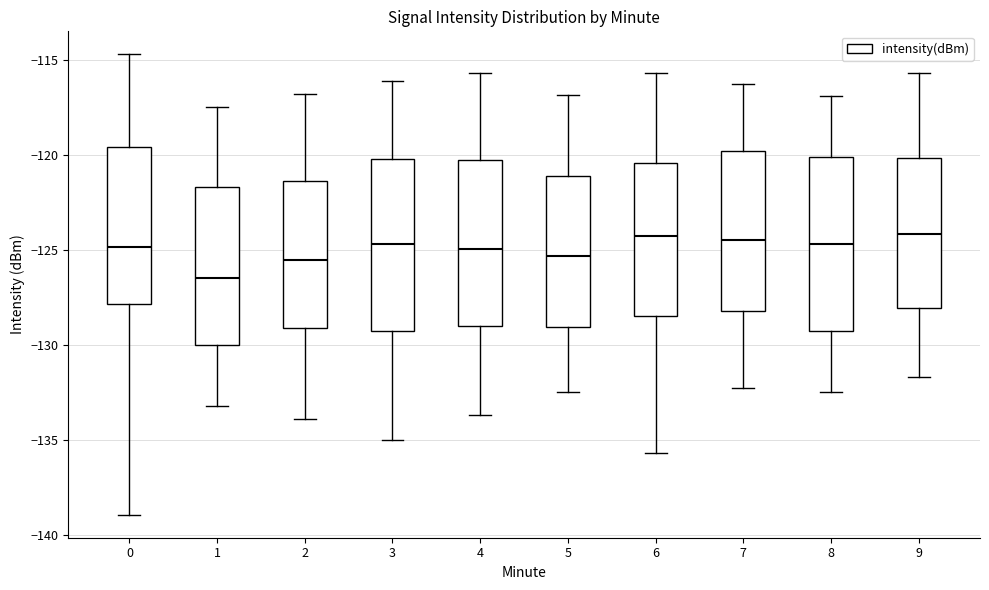

Reading left to right, transcribe this box plot: for each box, give where its median line is, the range the box spans, and where its two whiskers end, as read against the y-axis. The values are not printed on the chart, so give them approximately, as read against the axis.

0: median -125.0, box -128.0 to -119.5, whiskers -139.0 to -114.5
1: median -126.5, box -130.0 to -121.5, whiskers -133.0 to -117.5
2: median -125.5, box -129.0 to -121.5, whiskers -134.0 to -117.0
3: median -124.5, box -129.0 to -120.0, whiskers -135.0 to -116.0
4: median -125.0, box -129.0 to -120.0, whiskers -133.5 to -115.5
5: median -125.5, box -129.0 to -121.0, whiskers -132.5 to -117.0
6: median -124.0, box -128.5 to -120.5, whiskers -135.5 to -115.5
7: median -124.5, box -128.0 to -120.0, whiskers -132.0 to -116.0
8: median -124.5, box -129.5 to -120.0, whiskers -132.5 to -117.0
9: median -124.0, box -128.0 to -120.0, whiskers -131.5 to -115.5